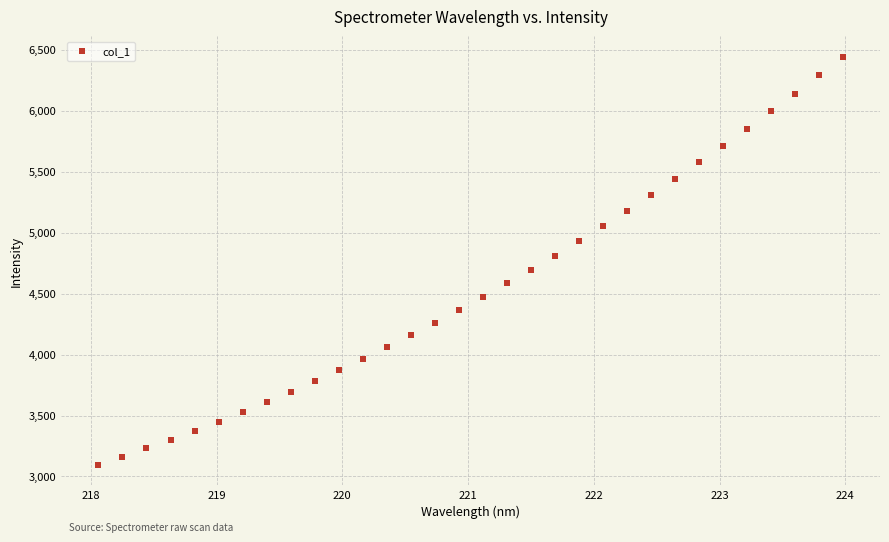

What is the range of Y values (max minus min)?

3344.4